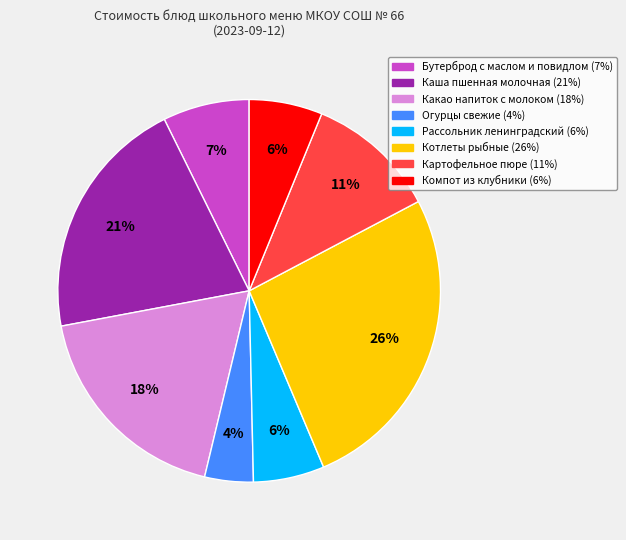

To the nearest percent, what percentage of the pie is Рассольник ленинградский?

6%